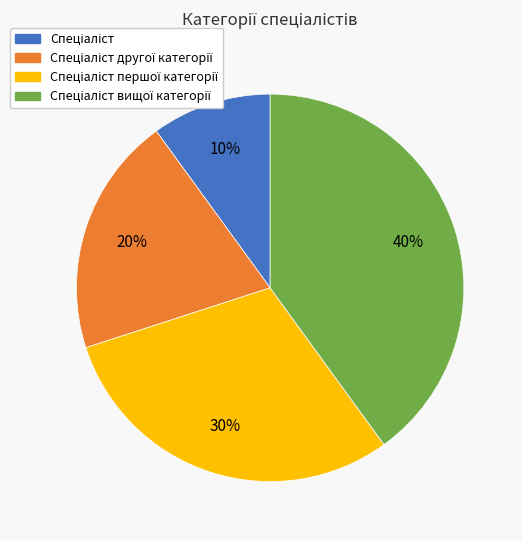

To the nearest percent, what is the difference between the largest and smallest slice percentages?

30%